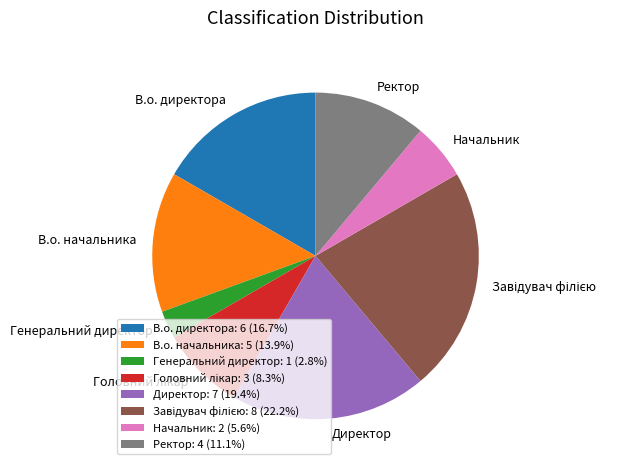

Between В.о. начальника and Начальник, which is larger?

В.о. начальника